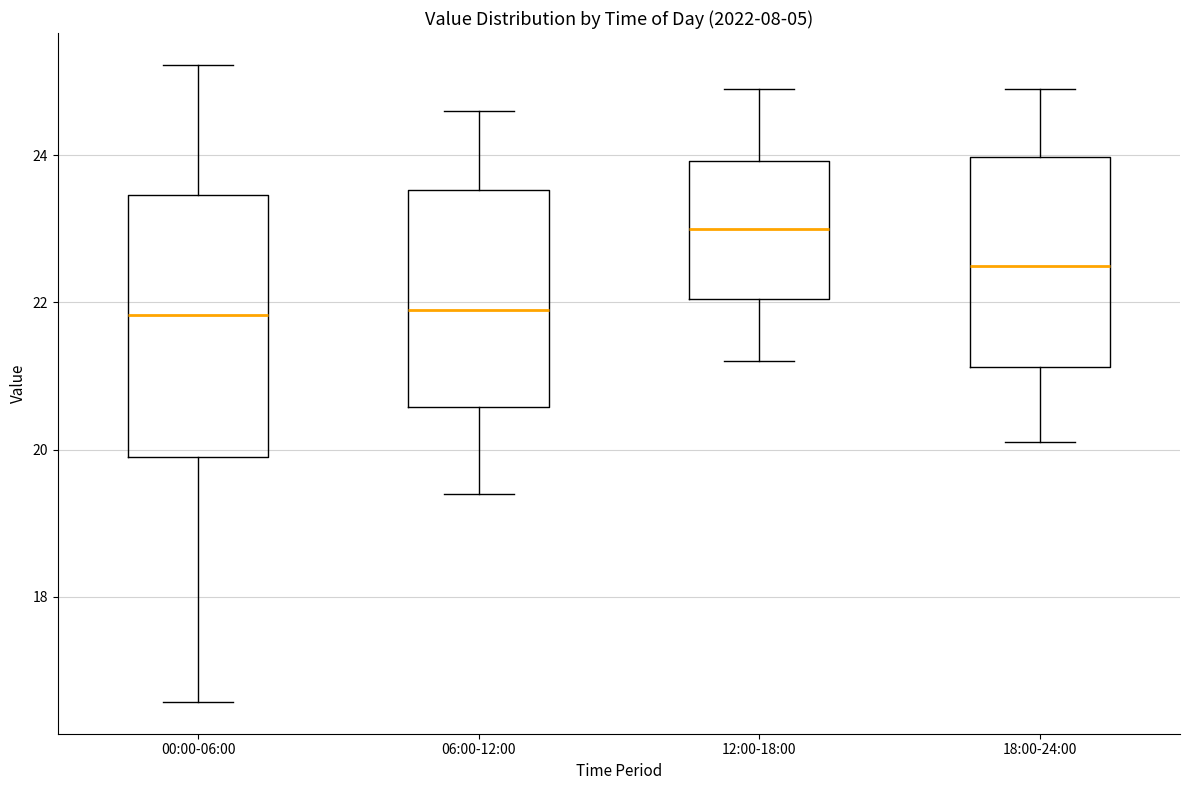

Where does the median line of the box for 06:00-12:00 sit on the y-axis? The values are not printed on the chart, so give them approximately, as read against the axis.

22.0